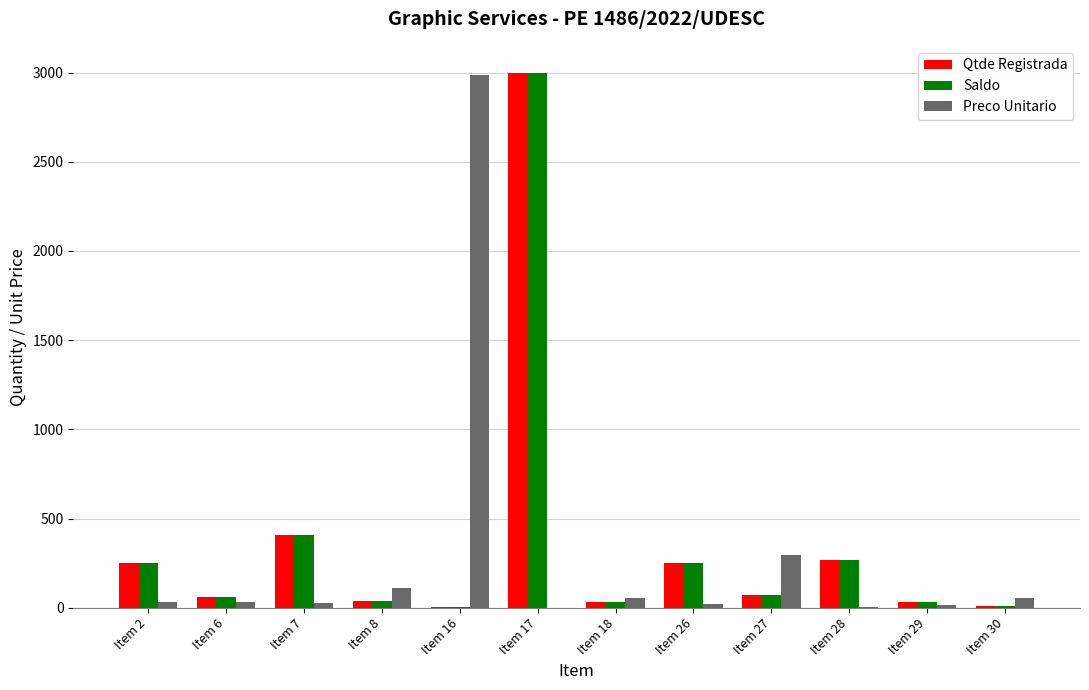

Where is Qtde Registrada nearest to the value 1502?

Item 7